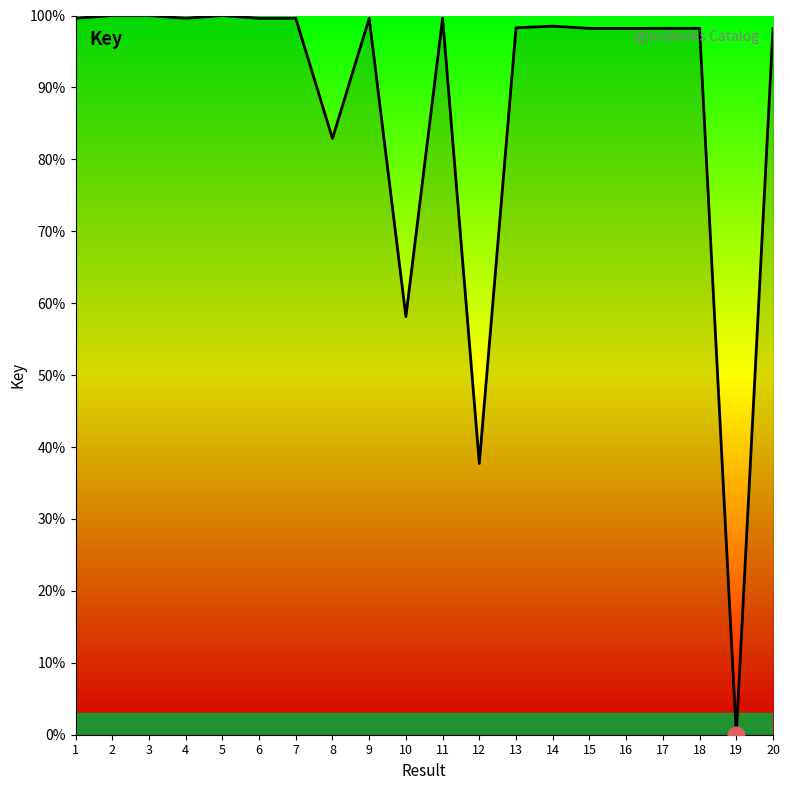

What is the change in value from 5 to 20?

-1.8